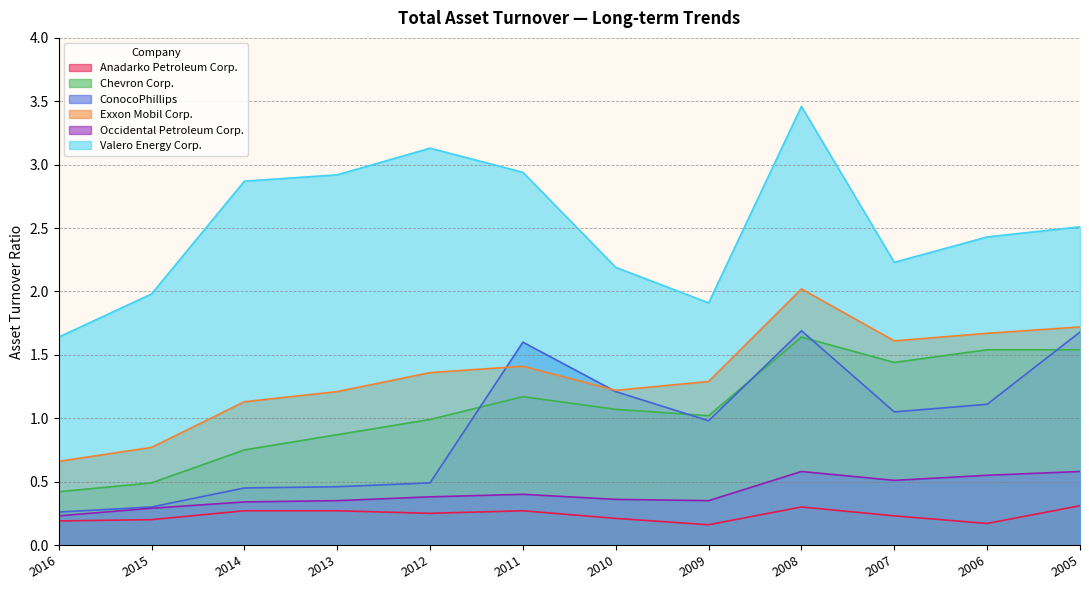

List the series in order of their peak value, highest first.

Valero Energy Corp., Exxon Mobil Corp., ConocoPhillips, Chevron Corp., Occidental Petroleum Corp., Anadarko Petroleum Corp.